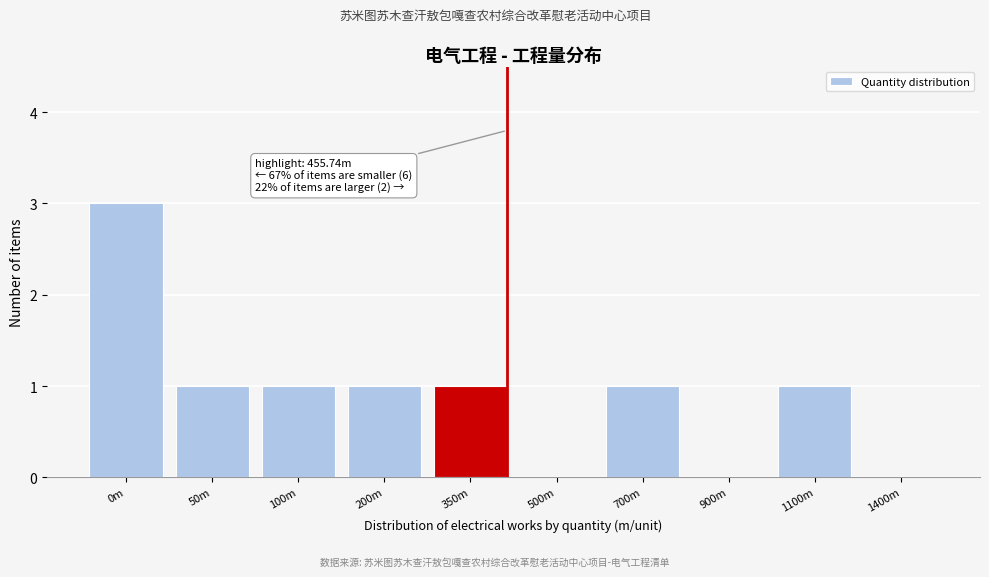

Reading left to right, list all the values displayed in this chart.

0m=3	50m=1	100m=1	200m=1	350m=1	500m=0	700m=1	900m=0	1100m=1	1400m=0